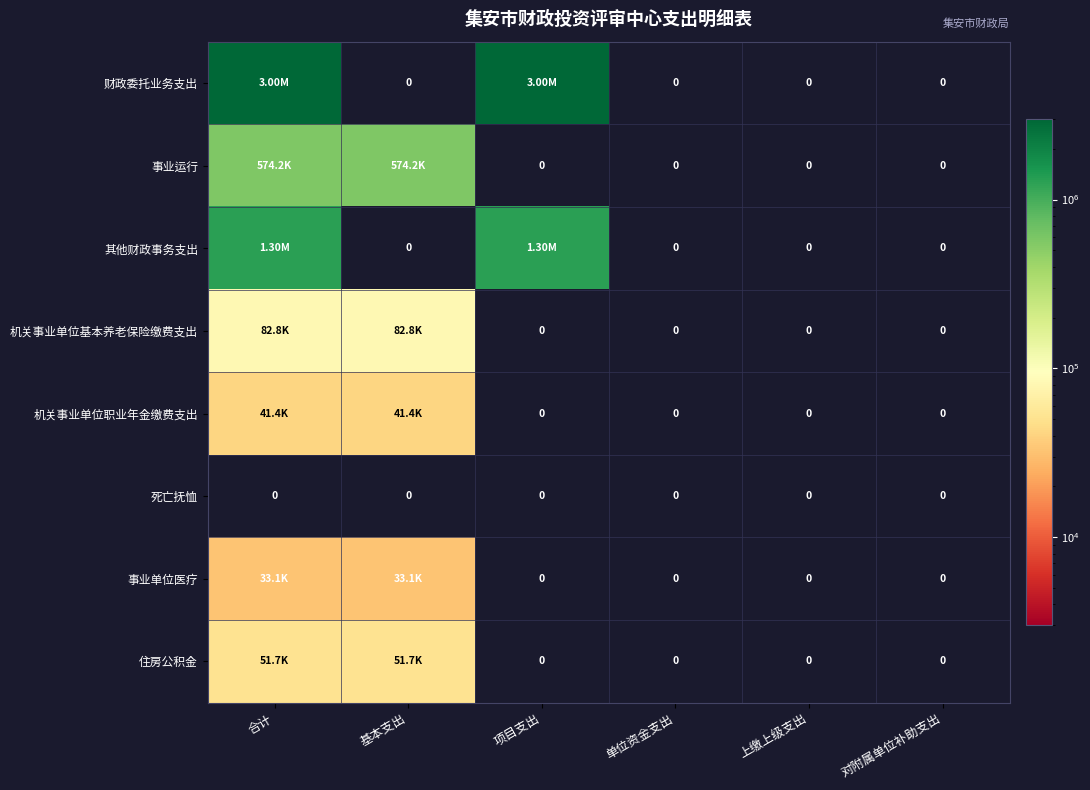

Is it true that 死亡抚恤 equals 0.0 at 项目支出?

True